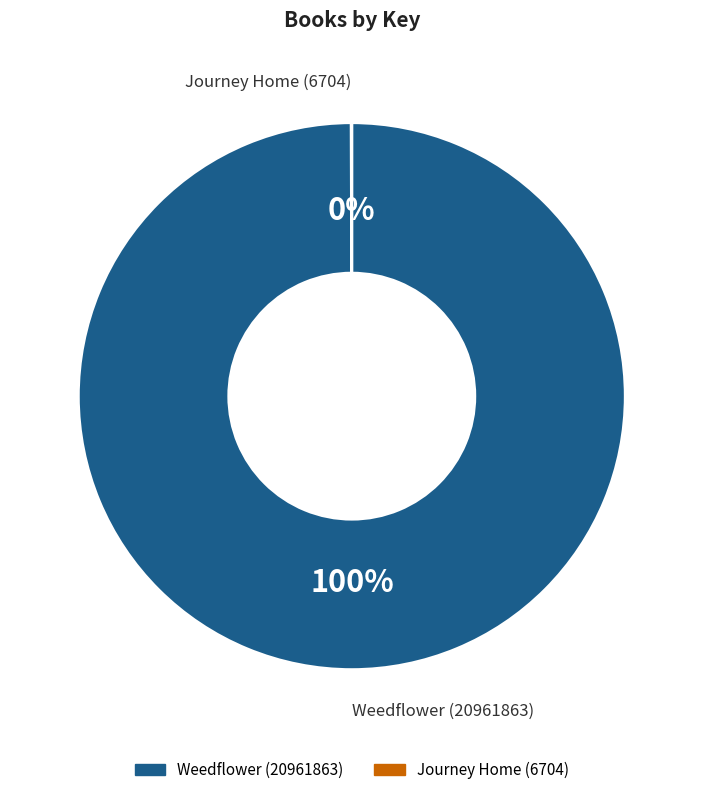

To the nearest percent, what portion does Weedflower (20961863) represent?

100%